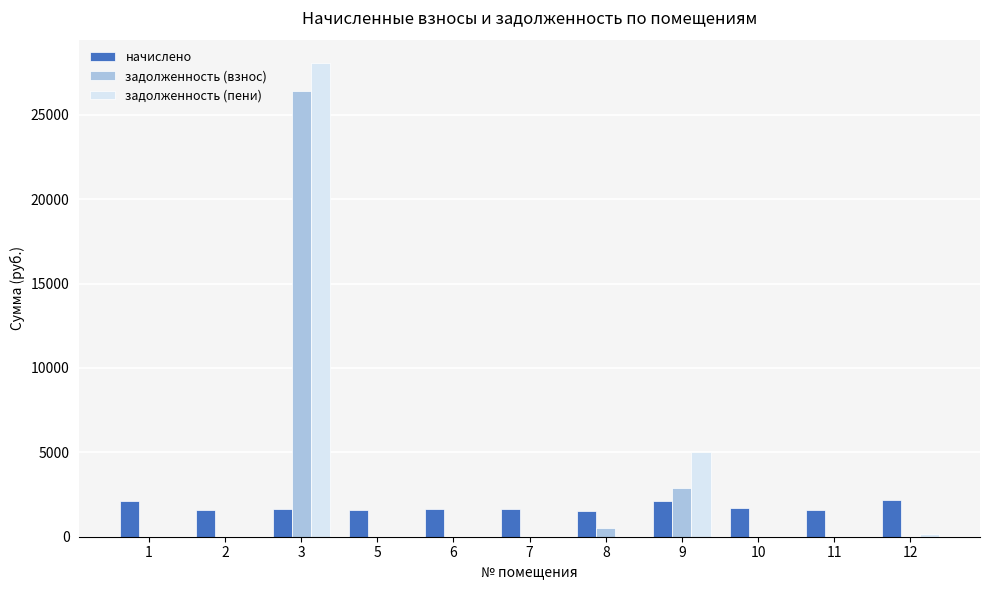

Which series has the widest spread of values?

задолженность (пени)